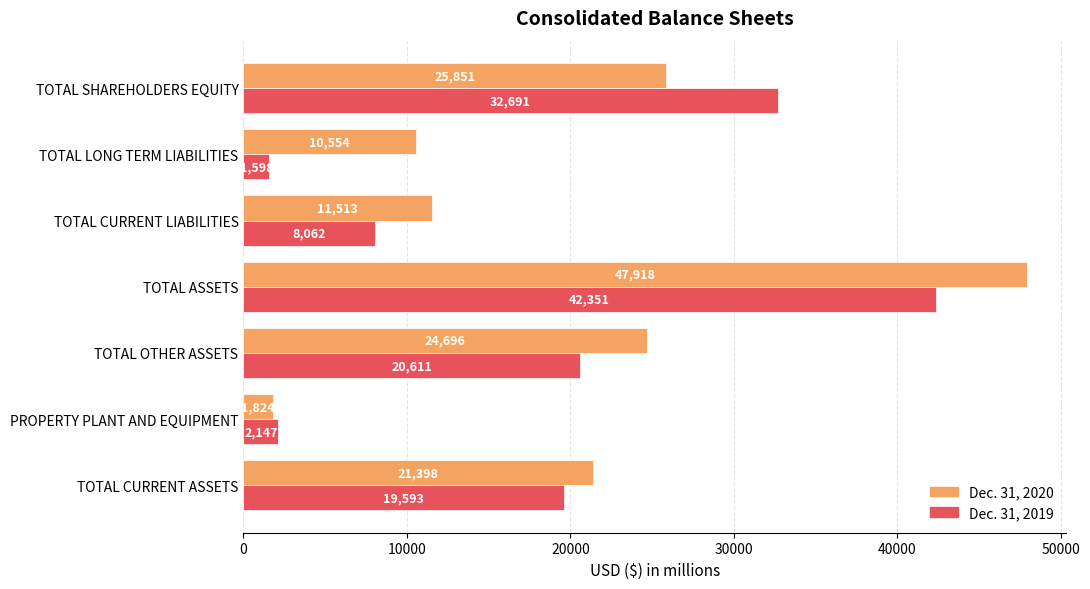

At which label is Dec. 31, 2020 closest to 24871?

TOTAL OTHER ASSETS